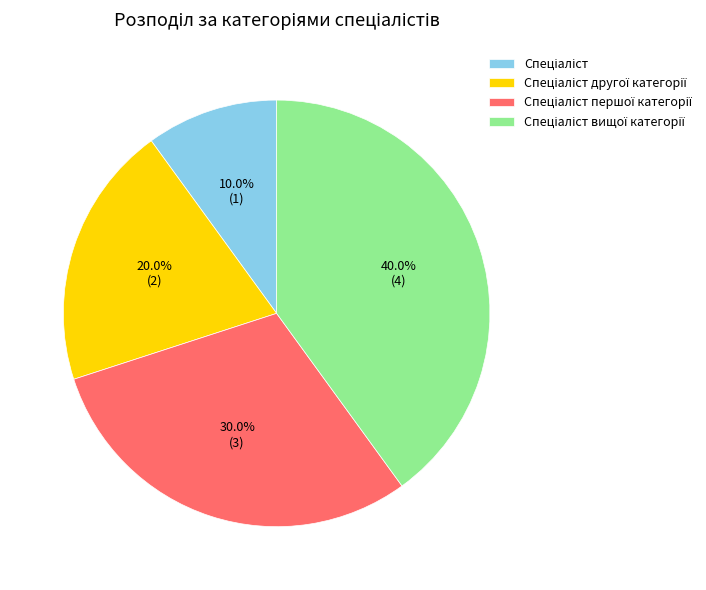

Is there a majority slice in this chart?

No